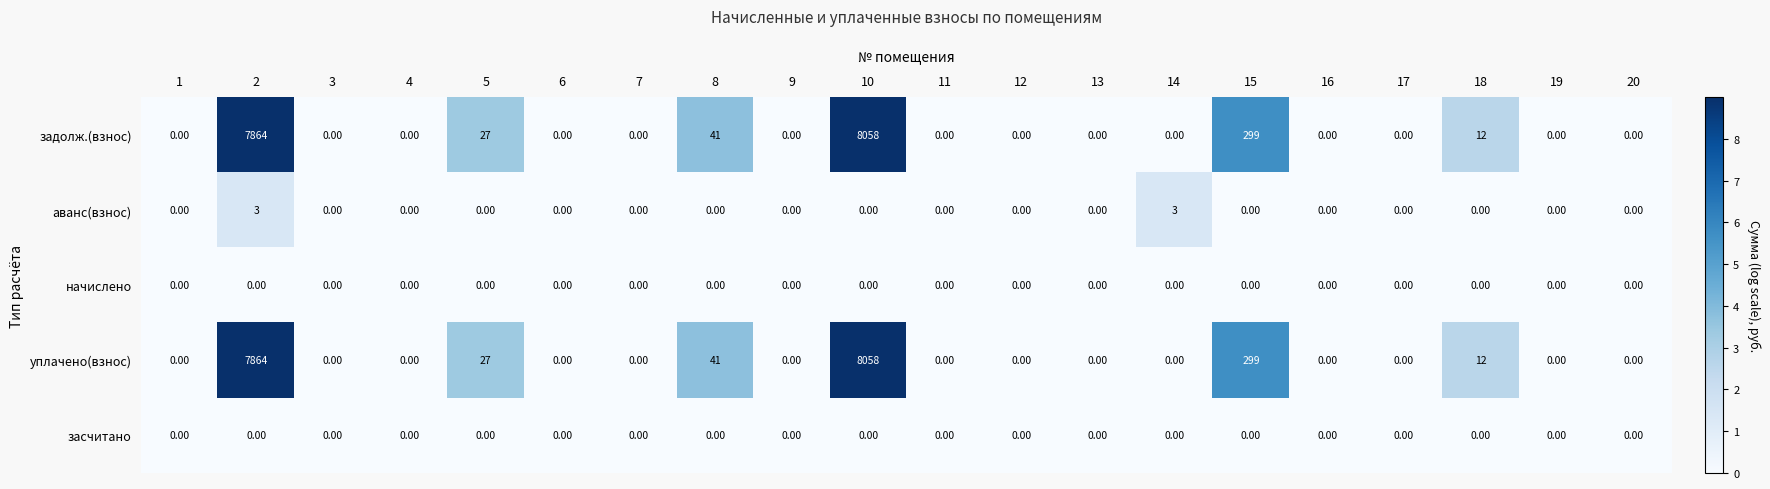

At which category is the sum across all series the highest?

10